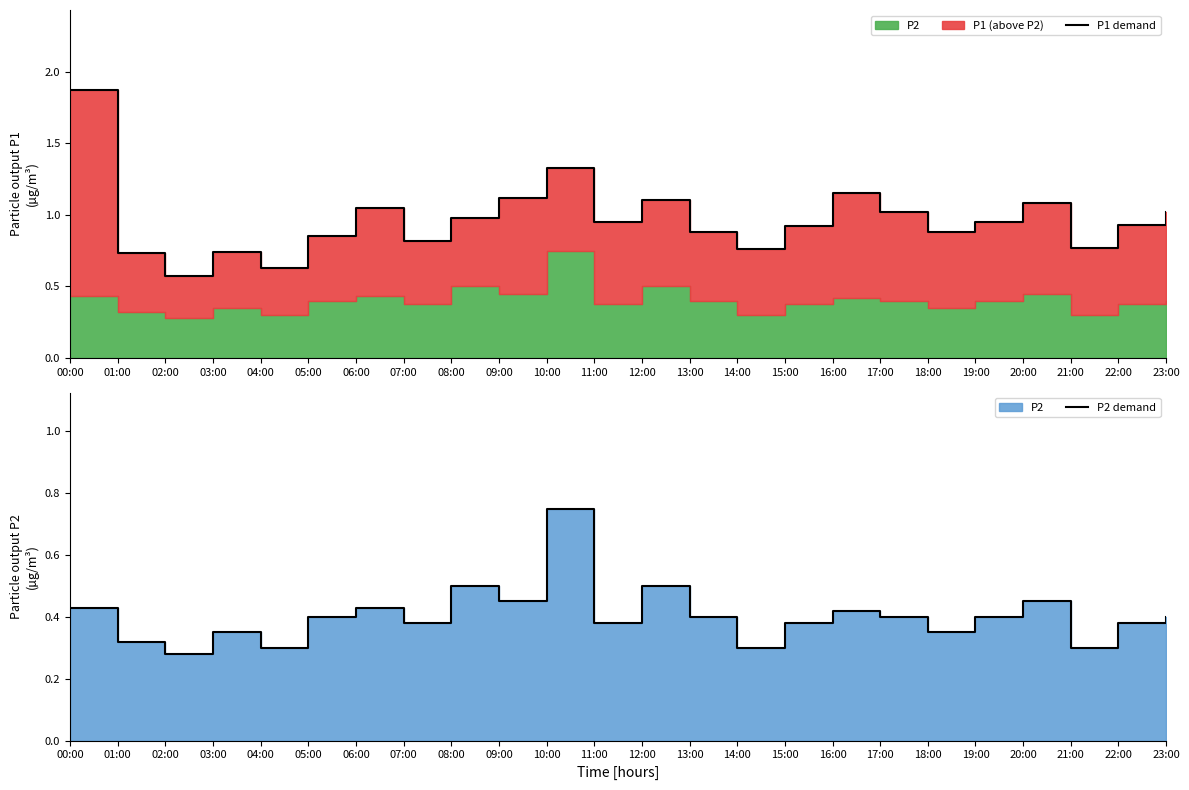

What is the sum of the P1 demand values at 14:00 and 00:00?

2.6